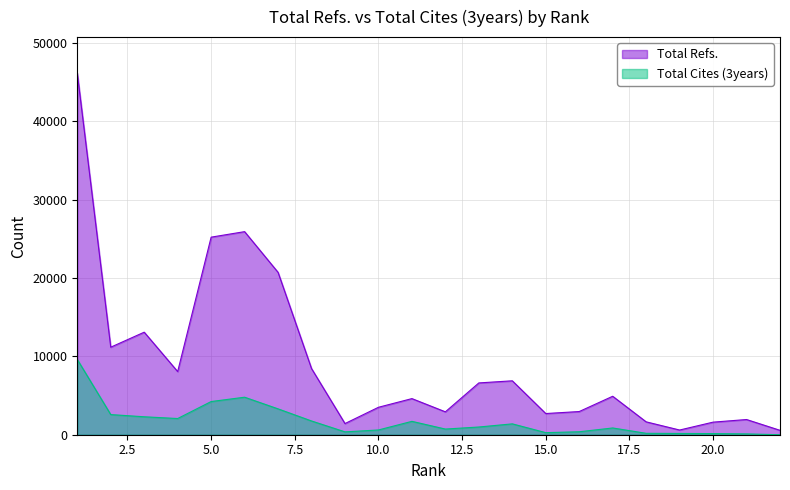

What is the average value of the Total Cites (3years) series?

1750